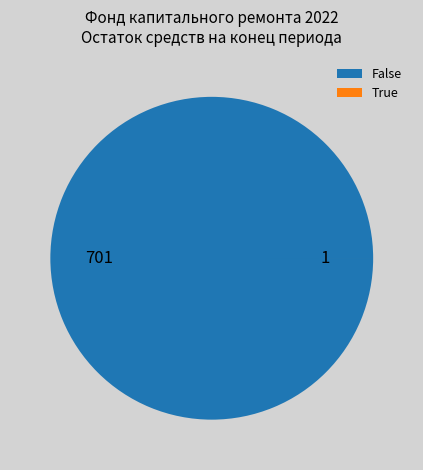

Is False the majority of the pie?

Yes